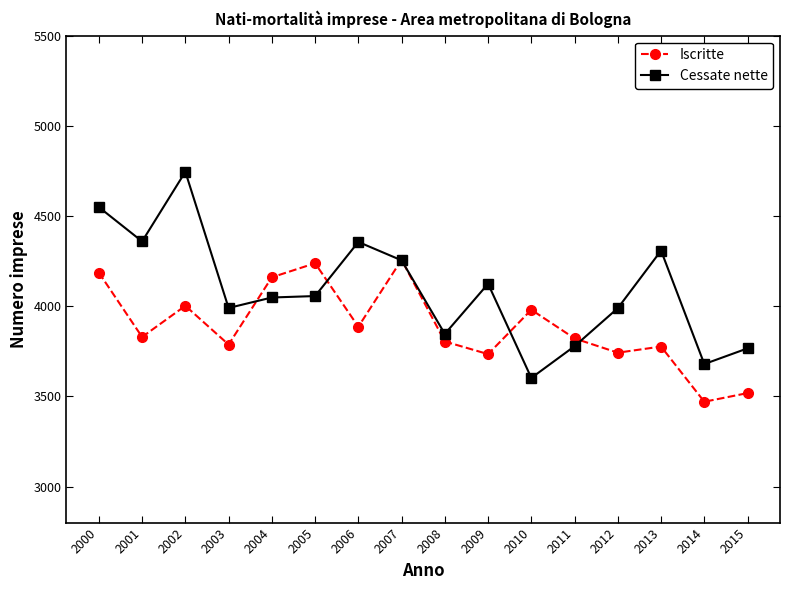

At which label does Cessate nette reach its minimum?

2010